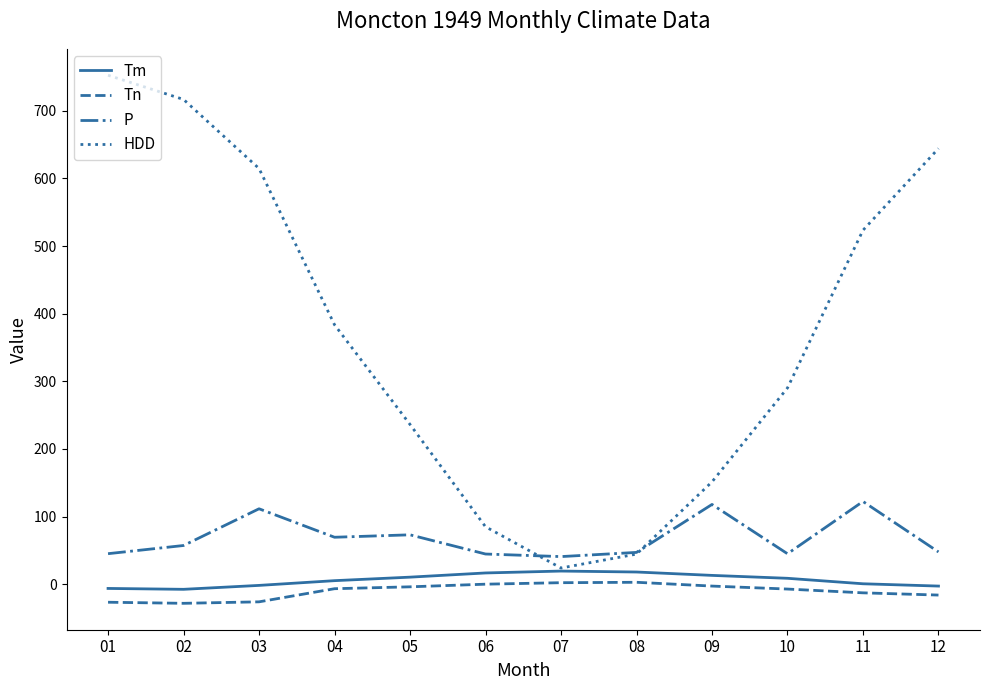

True or false: Tn and HDD cross at least once.

False